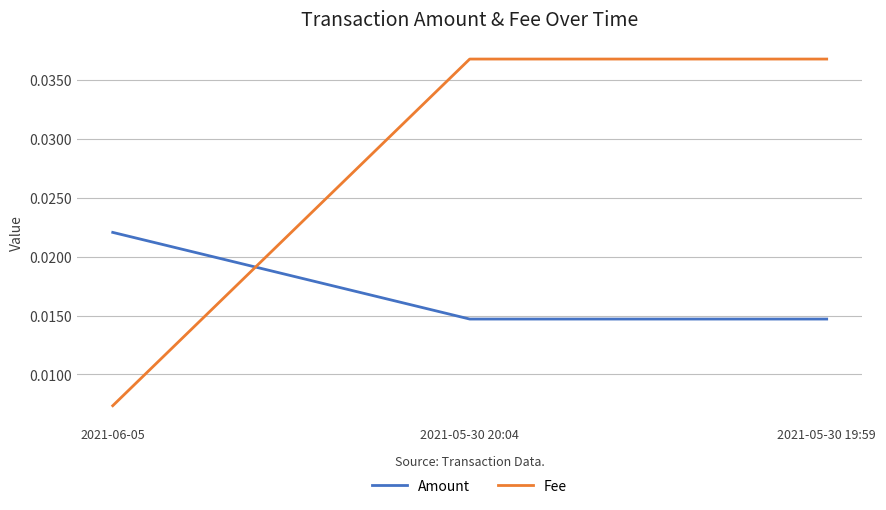

Which category has the lowest value across all series?

2021-06-05